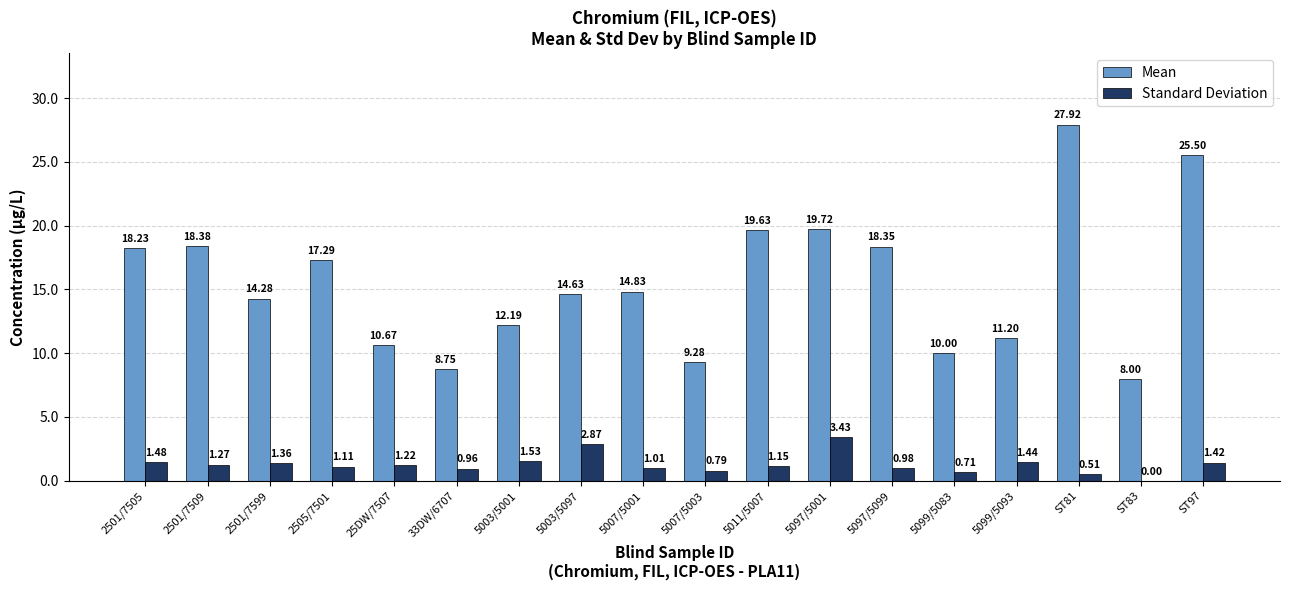

Are the bars grouped side by side (vs. stacked)?

Yes